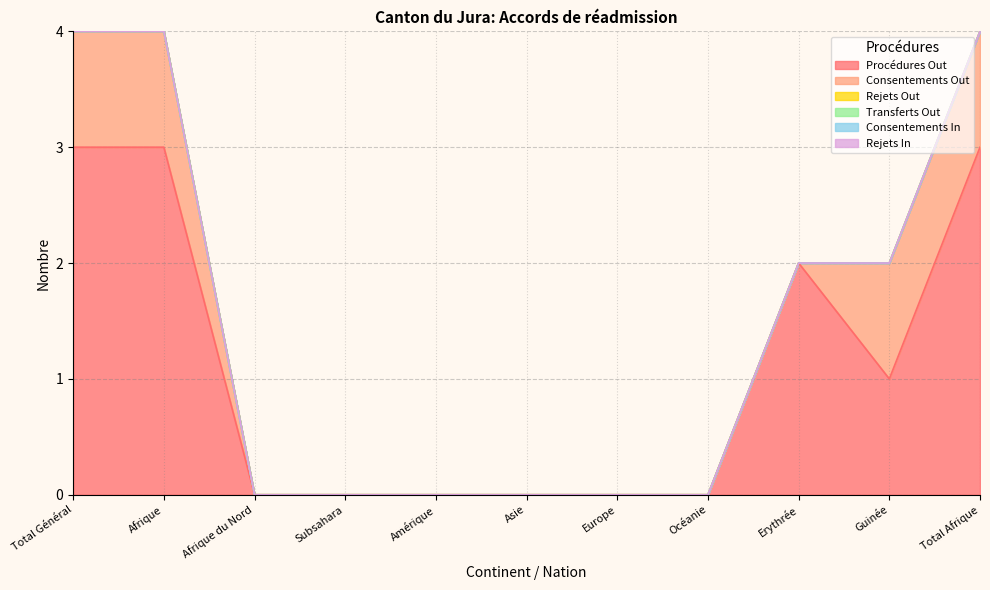

True or false: Transferts Out and Rejets Out intersect in this chart.

False